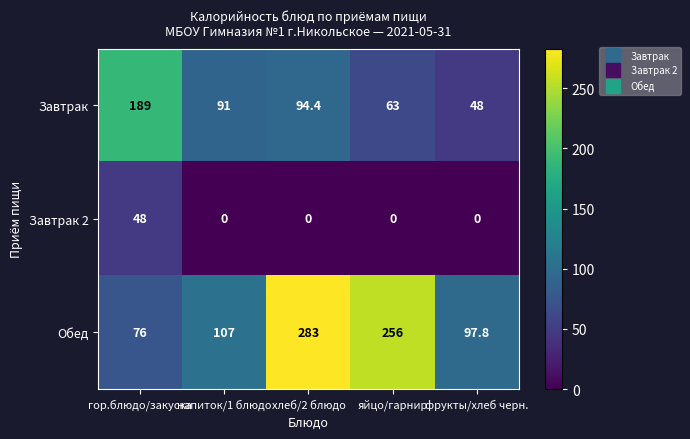

How many data points does each series have?

5